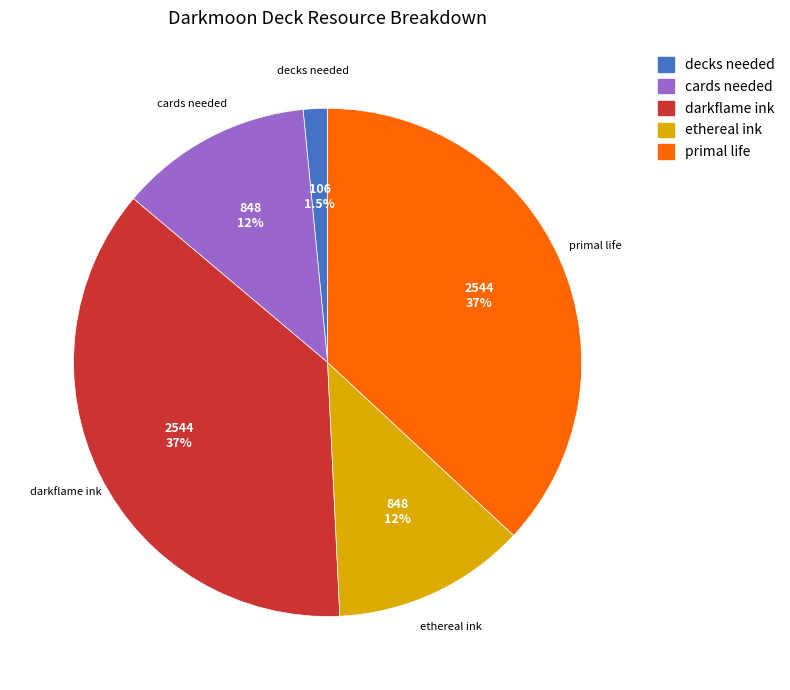

Is the sum of cards needed and darkflame ink greater than half?

No